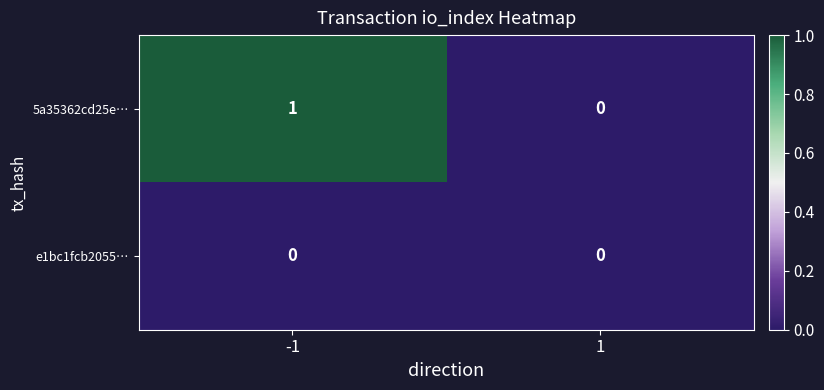

The value of 5a35362cd25e… at -1 is 2. True or false?

False